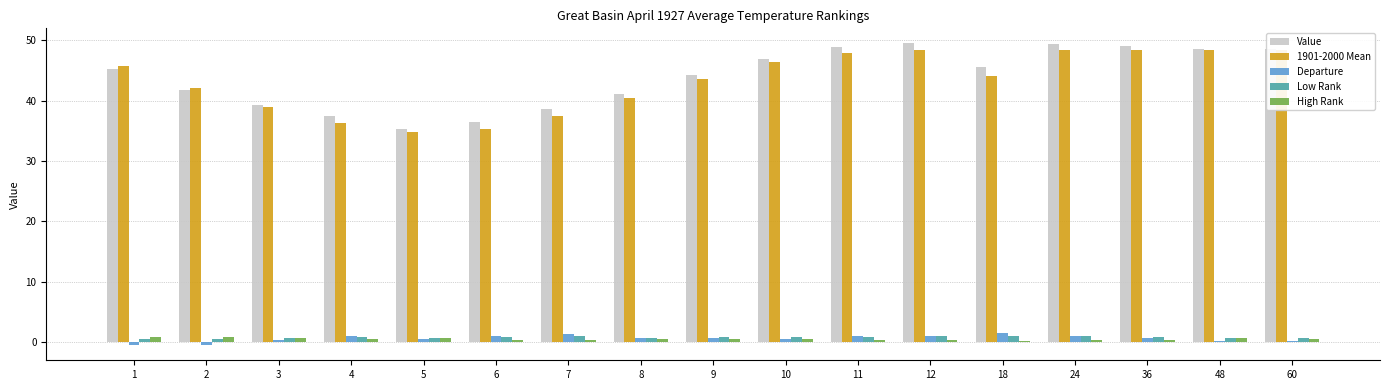

Does the chart contain any negative values?

Yes